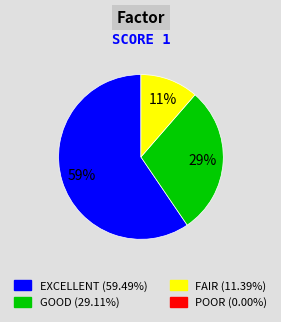

How many segments does this pie chart have?

3